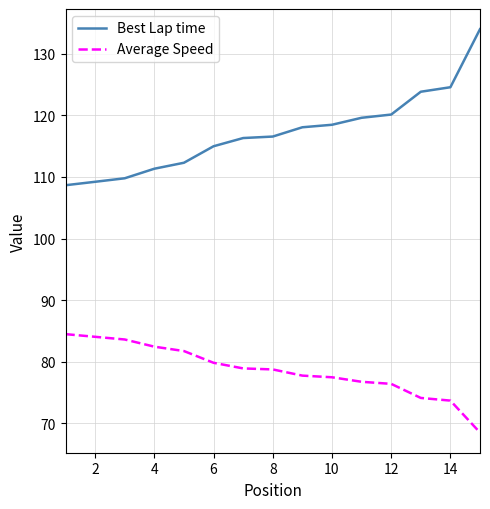

True or false: Best Lap time and Average Speed intersect in this chart.

False